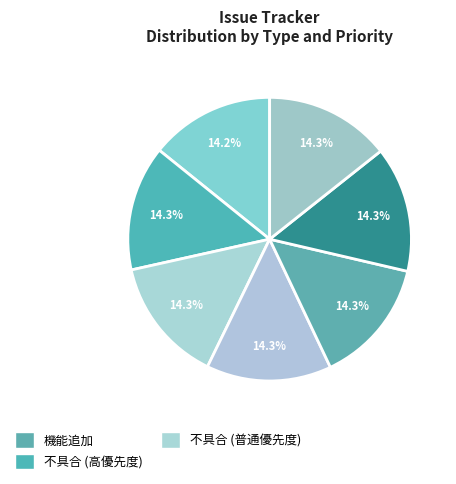

Count the number of slices in the pie.

7